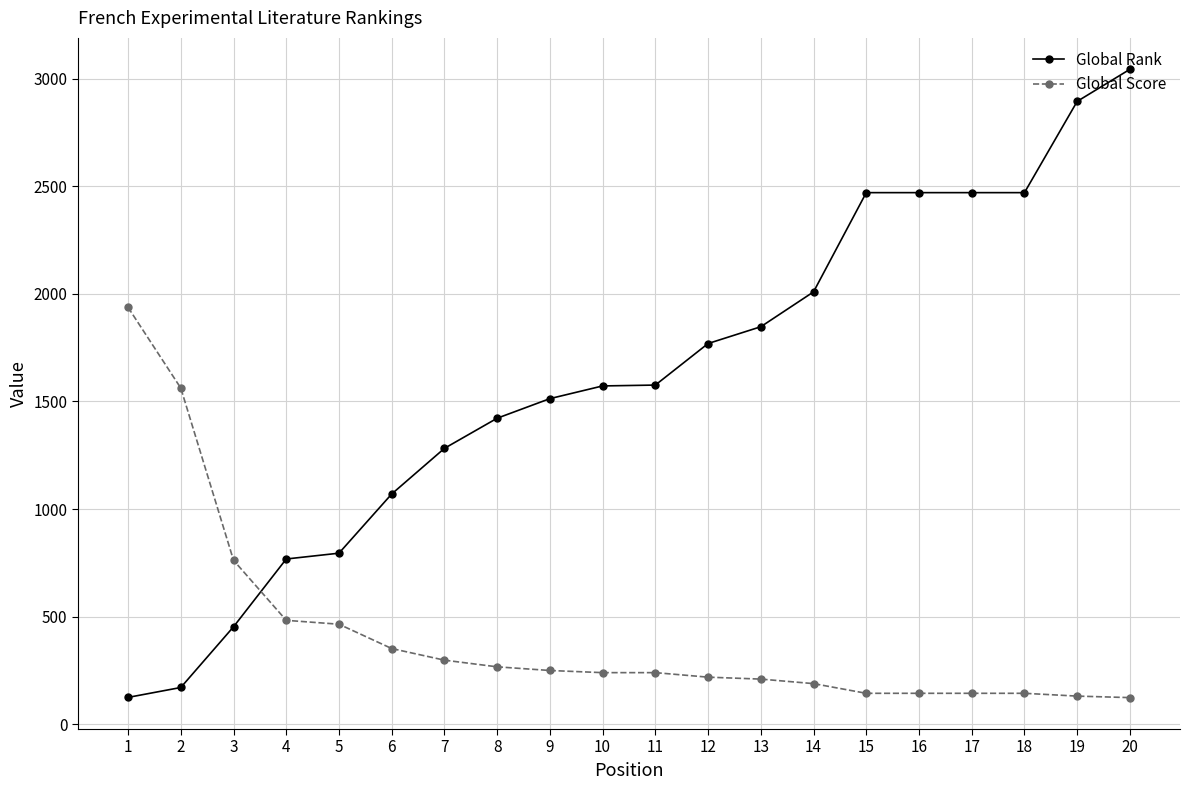

True or false: Global Score and Global Rank intersect in this chart.

True